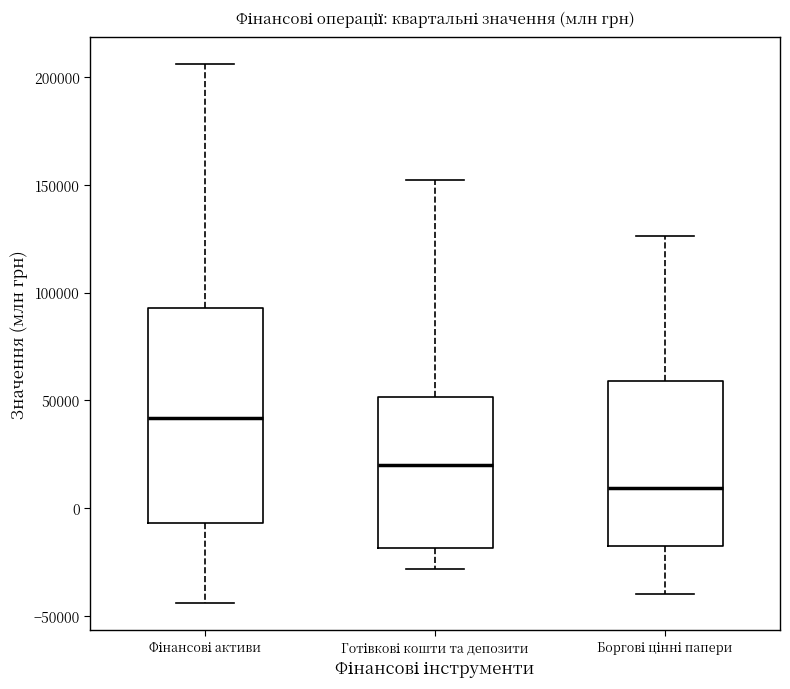

Which box has the highest median line?

Фінансові активи